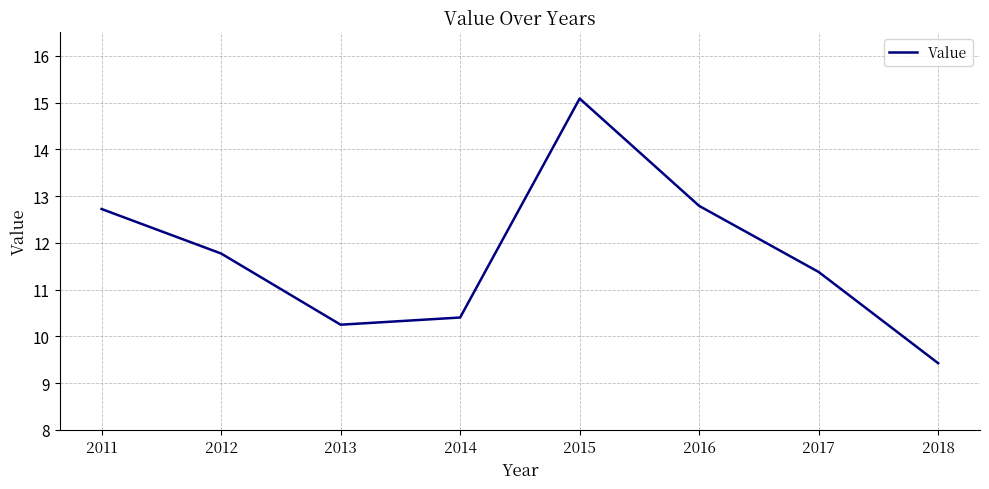

Where does the data first go above 11?

2011